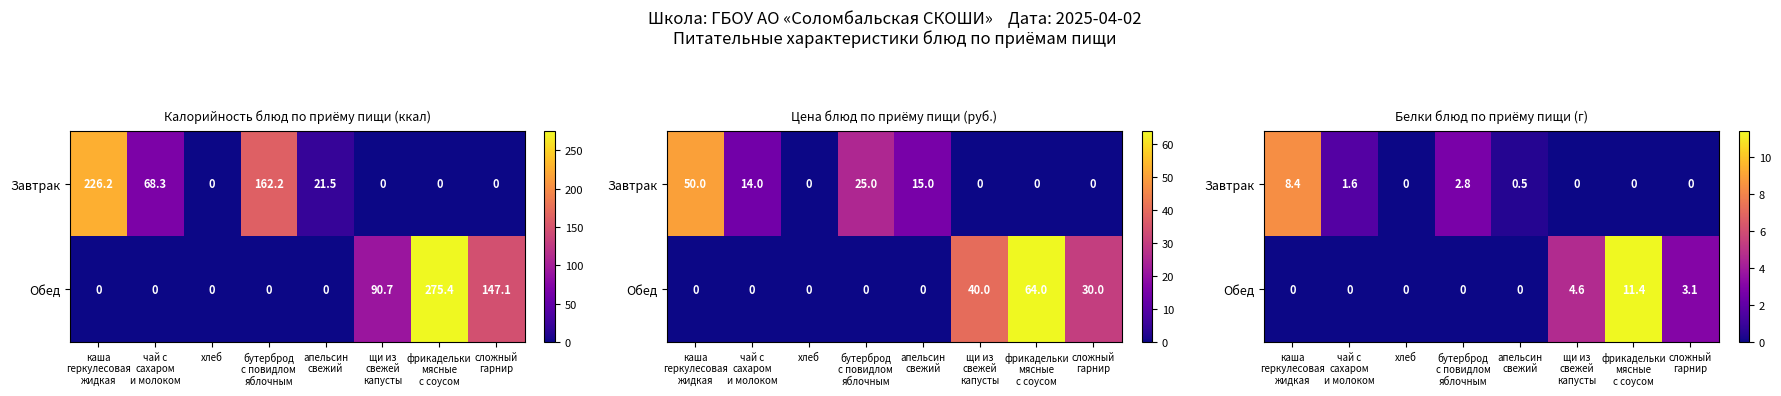

Which category has the lowest value in the Обед series?

каша геркулесовая жидкая